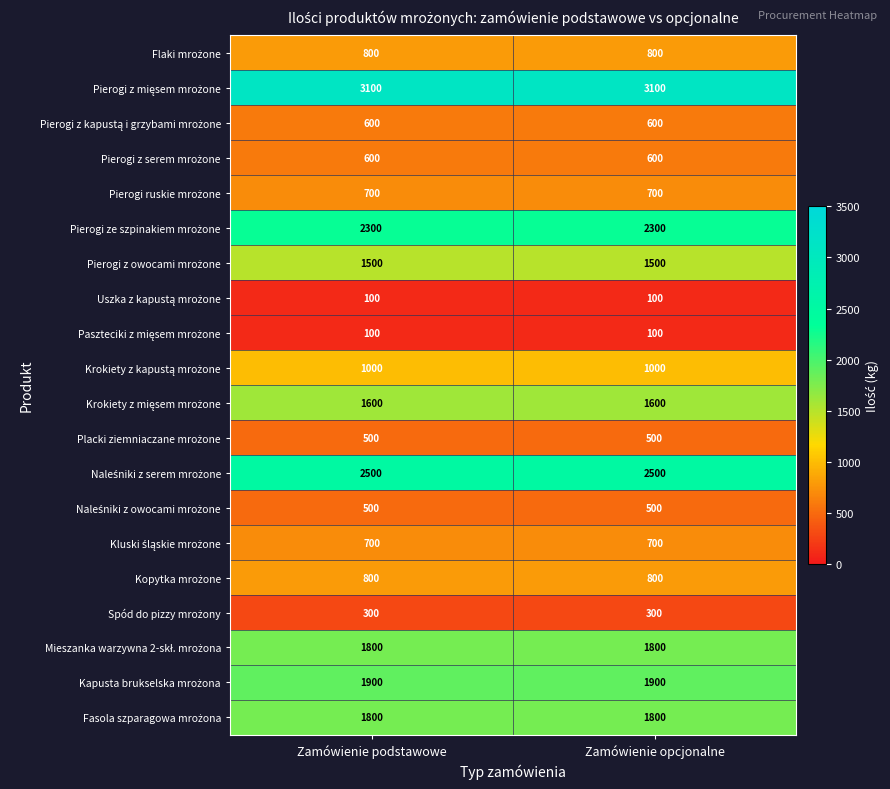

Count the number of data series in this chart.

20